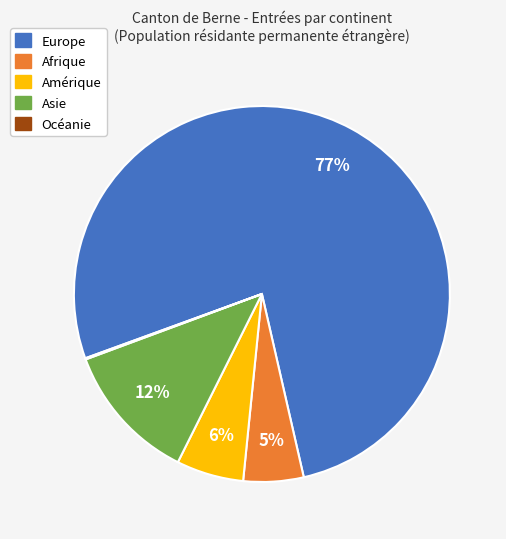

To the nearest percent, what is the average slice percentage?

20%